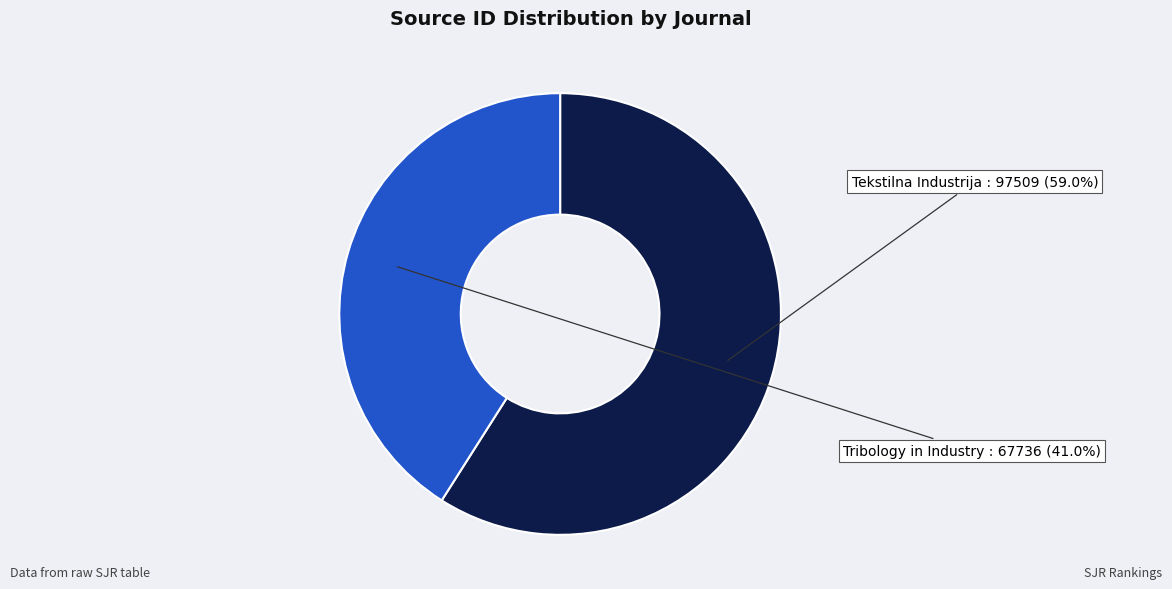

How many segments does this pie chart have?

2